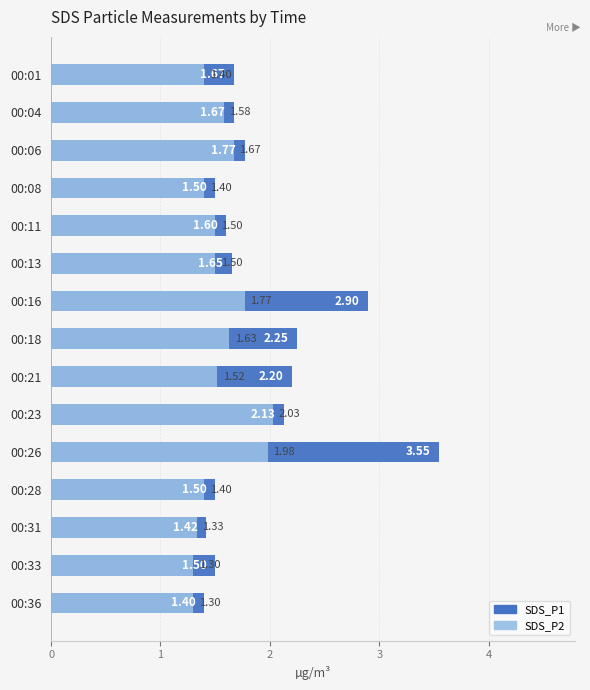

What is the value of the SDS_P1 bar at the 7th from the left?

2.9